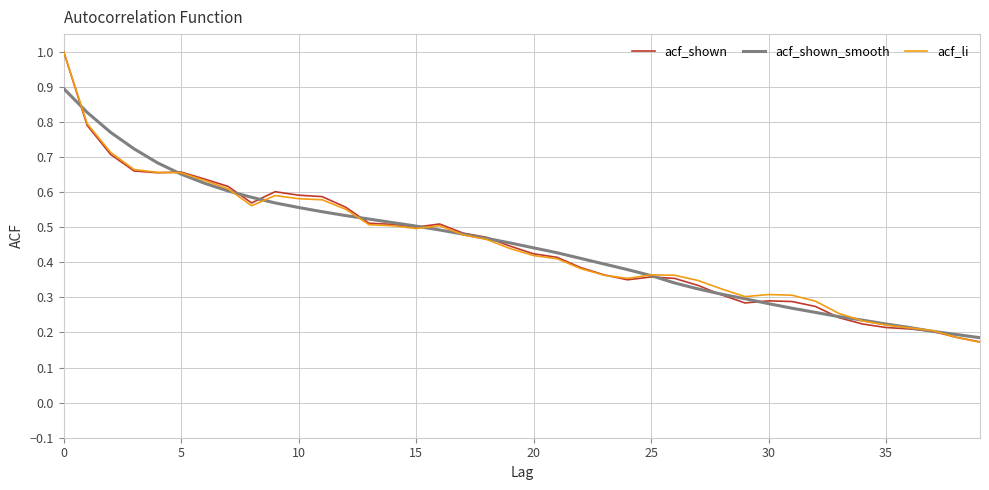

Count the acf_shown values in the range 0 to 1.

40